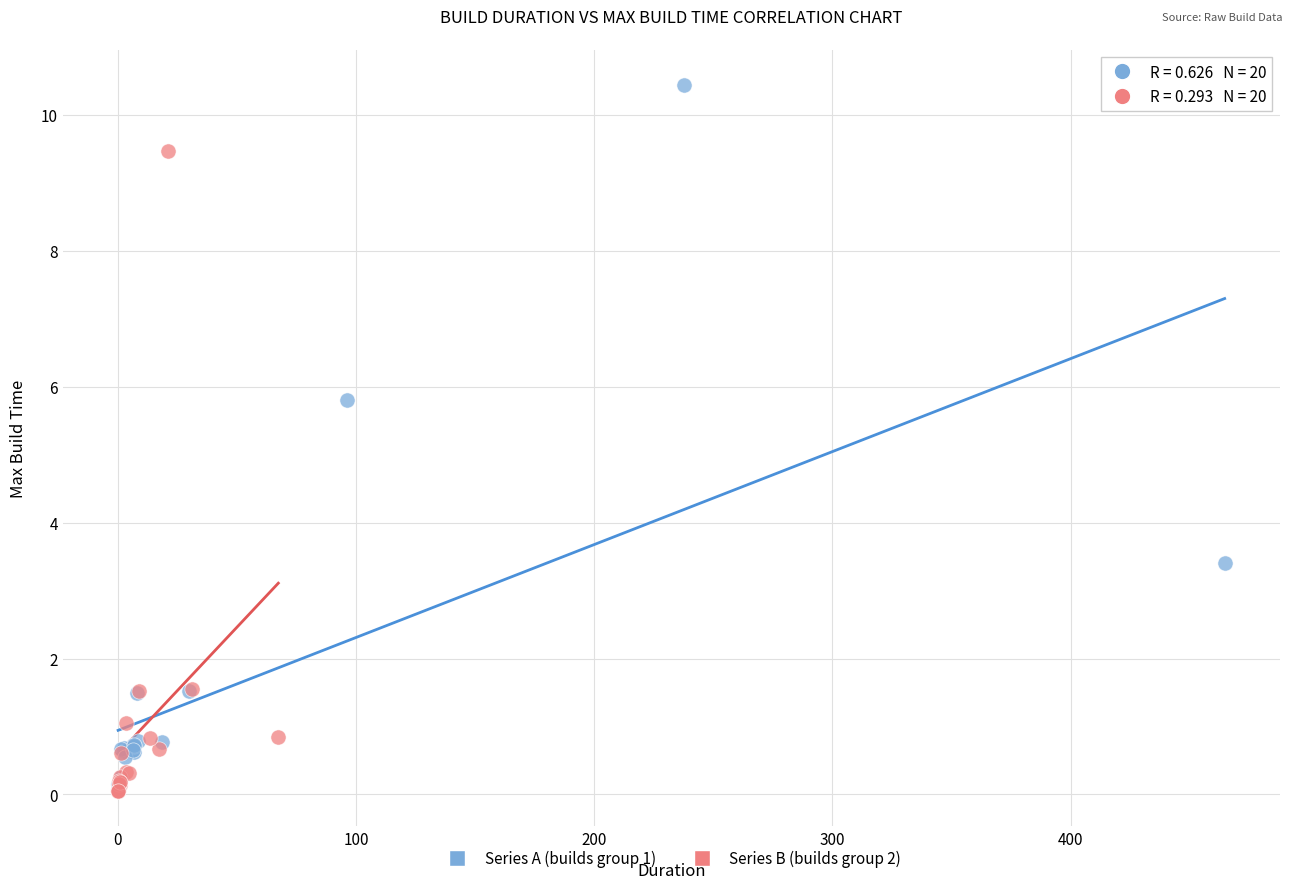

Which series contains the highest Y value?

Series A (builds group 1)